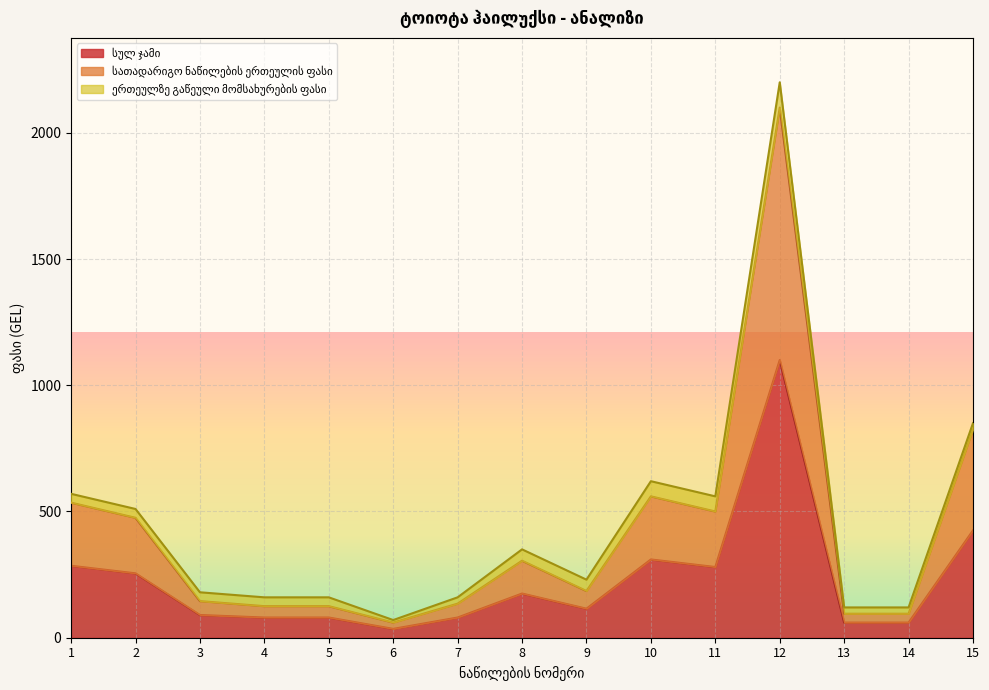

List the labels in order of სათადარიგო ნაწილების ერთეულის ფასი value, smallest first.

6, 13, 14, 4, 5, 7, 3, 9, 8, 2, 11, 1, 10, 15, 12